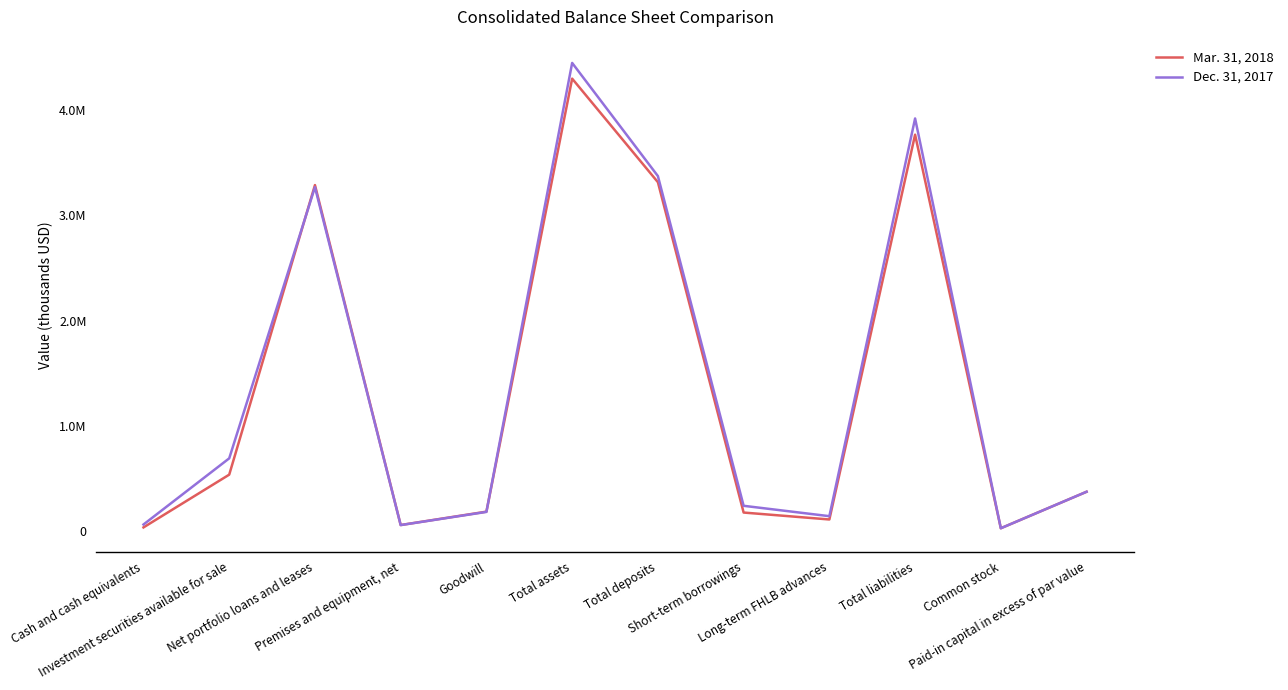

Which series changed the most between Long-term FHLB advances and Common stock?

Dec. 31, 2017